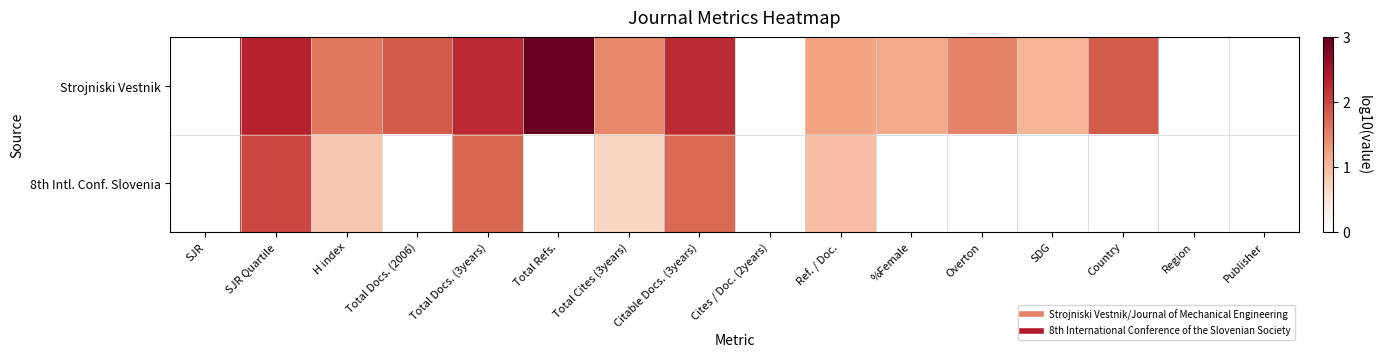

Reading left to right, what are all the values shown in this chart?

Strojniski Vestnik: SJR=0.0	SJR Quartile=2.3	H index=1.6	Total Docs. (2006)=1.9	Total Docs. (3years)=2.3	Total Refs.=3.0	Total Cites (3years)=1.5	Citable Docs. (3years)=2.2	Cites / Doc. (2years)=0.0	Ref. / Doc.=1.2	%Female=1.1	Overton=1.5	SDG=1.0	Country=1.8	Region=0.0	Publisher=0.0
8th Intl. Conf. Slovenia: SJR=0.0	SJR Quartile=2.0	H index=0.8	Total Docs. (2006)=0.0	Total Docs. (3years)=1.7	Total Refs.=0.0	Total Cites (3years)=0.7	Citable Docs. (3years)=1.7	Cites / Doc. (2years)=0.0	Ref. / Doc.=1.0	%Female=0.0	Overton=0.0	SDG=0.0	Country=0.0	Region=0.0	Publisher=0.0